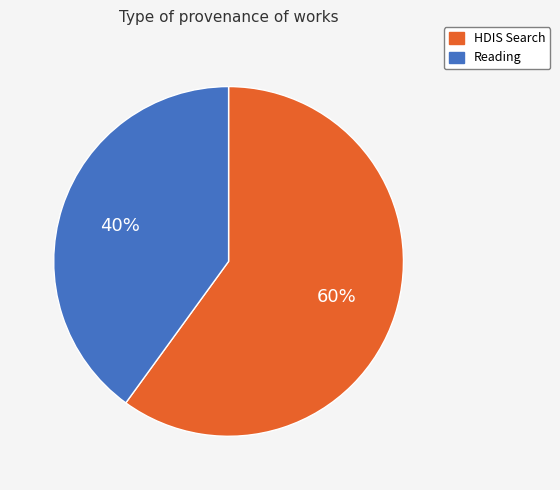

Which category has the smallest portion of the pie?

Reading